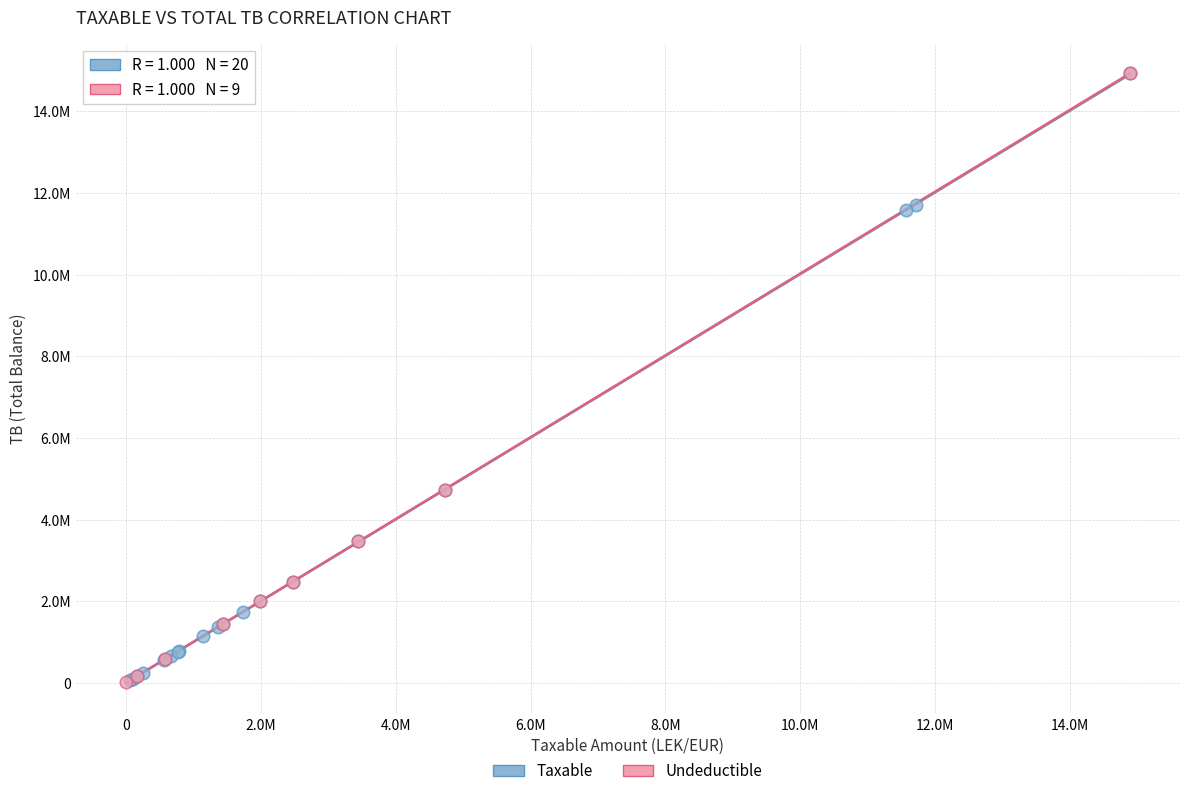

What are all the series names shown in the legend?

Taxable, Undeductible